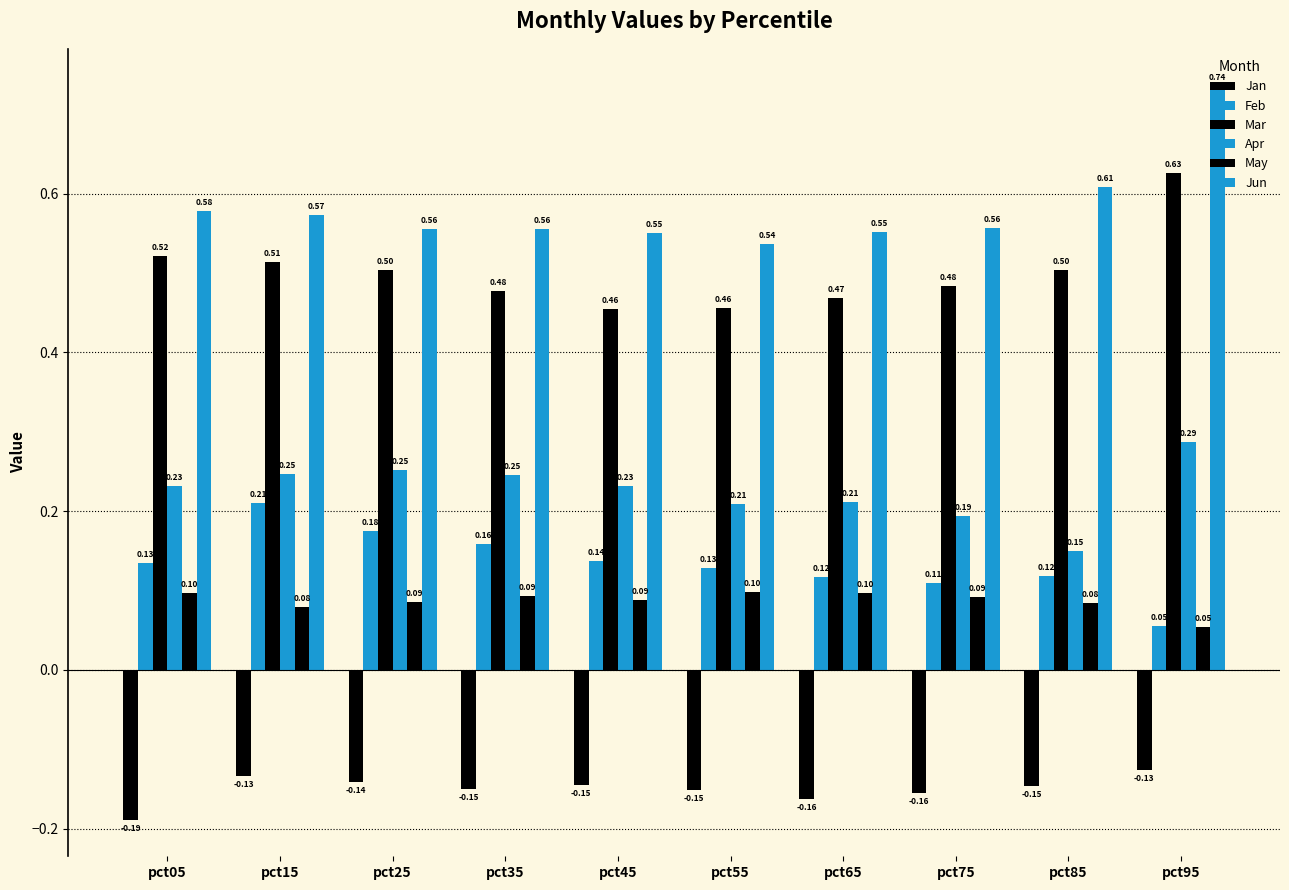

How many groups of bars are there?

10